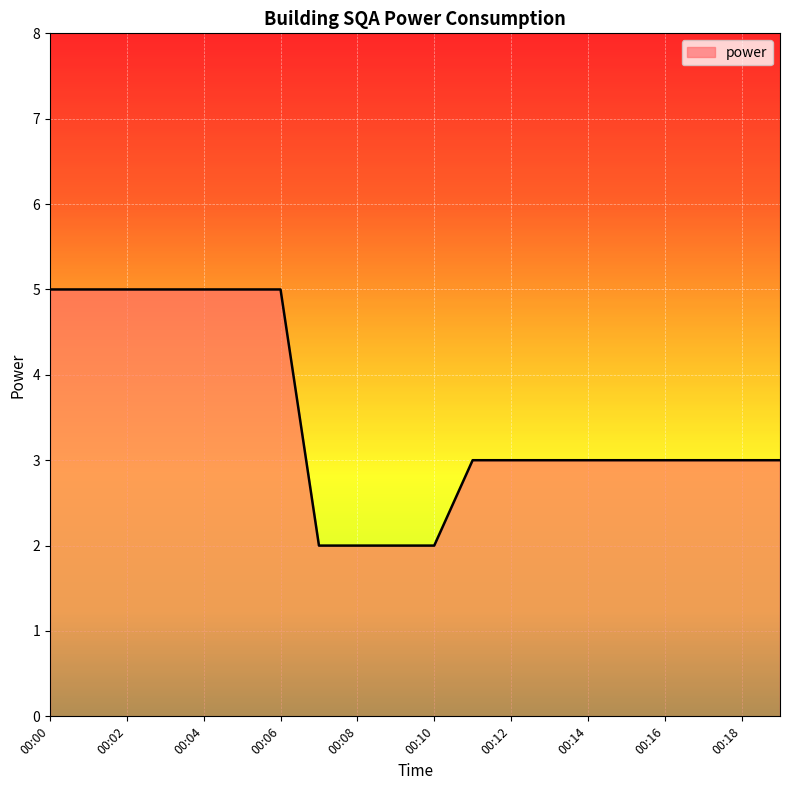

What is the greatest value displayed?

5